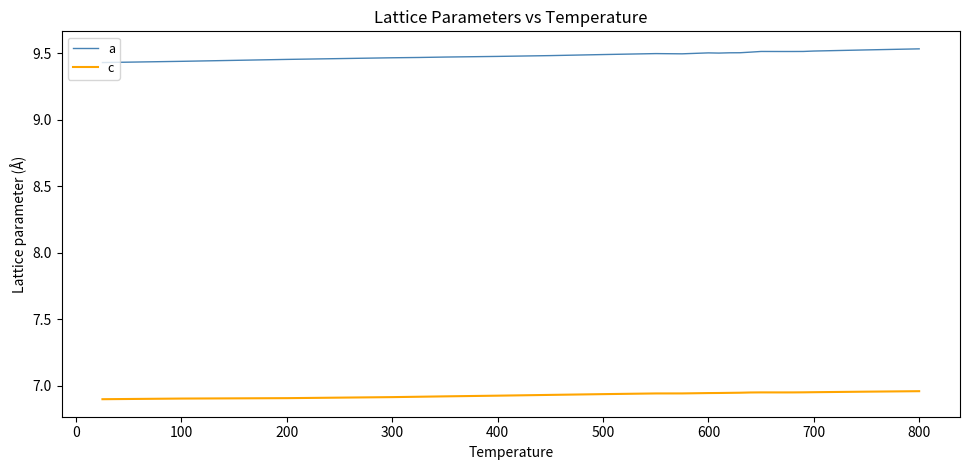

Which series has the largest total across all categories?

a